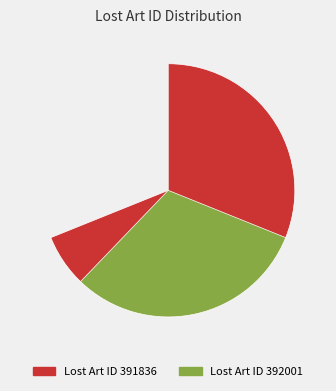

Does Lost Art ID 391836 represent more than half of the total?

Yes